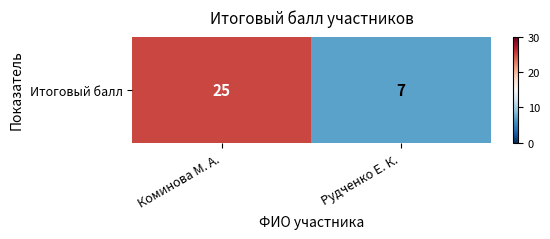

What is the sum of the values at Коминова М. А. and Рудченко Е. К.?

32